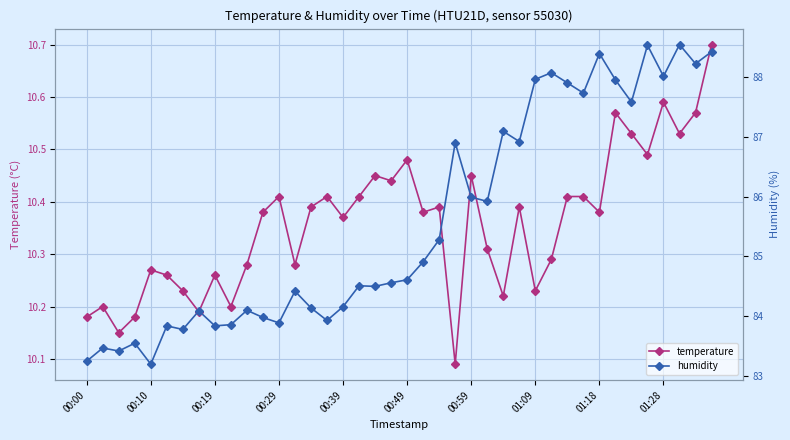

What is the average value of the humidity series?

85.6